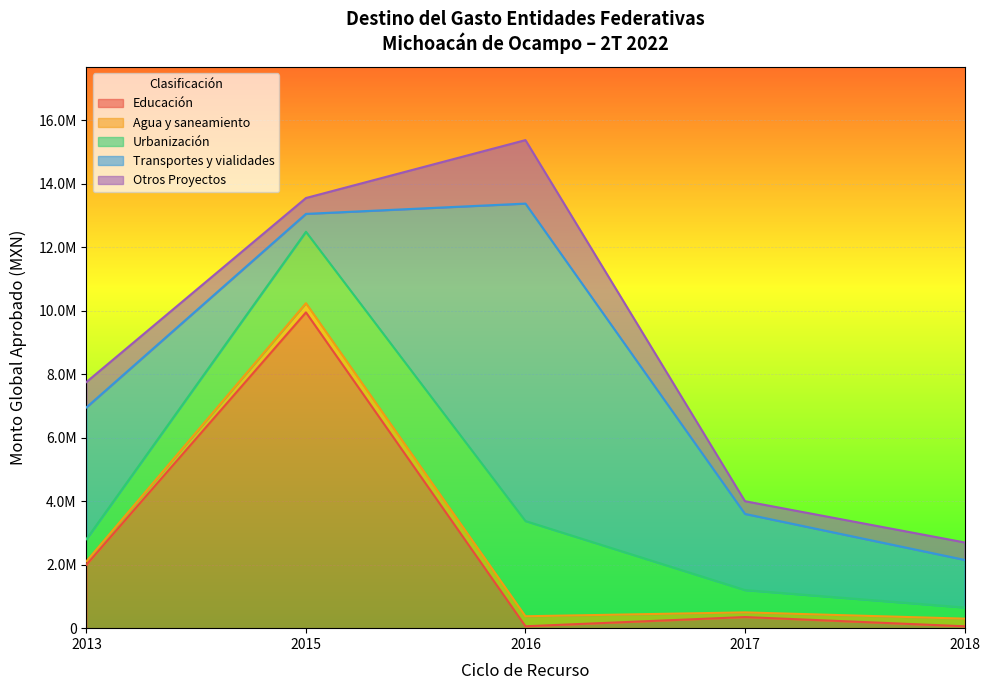

What is the total value across all series at 2015?

13550649.1